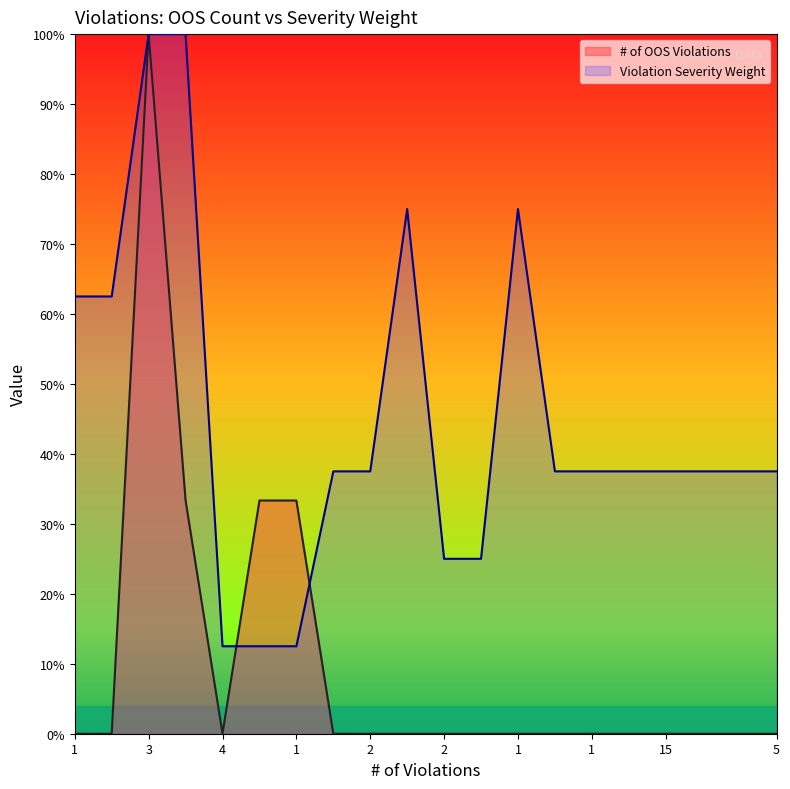

What are all the series names shown in the legend?

# of OOS Violations, Violation Severity Weight